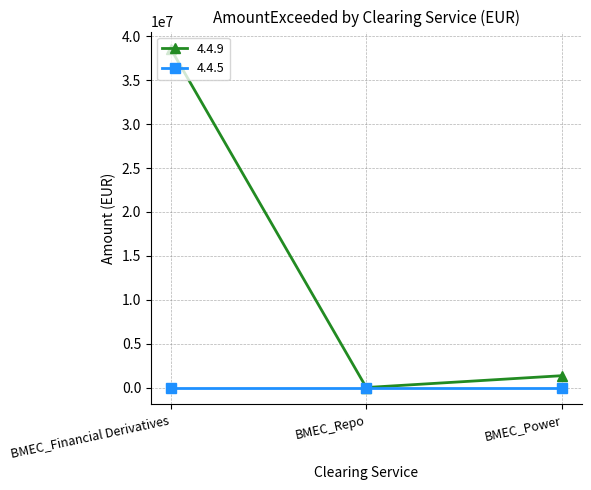

What is the label of the 3rd point from the left?

BMEC_Power